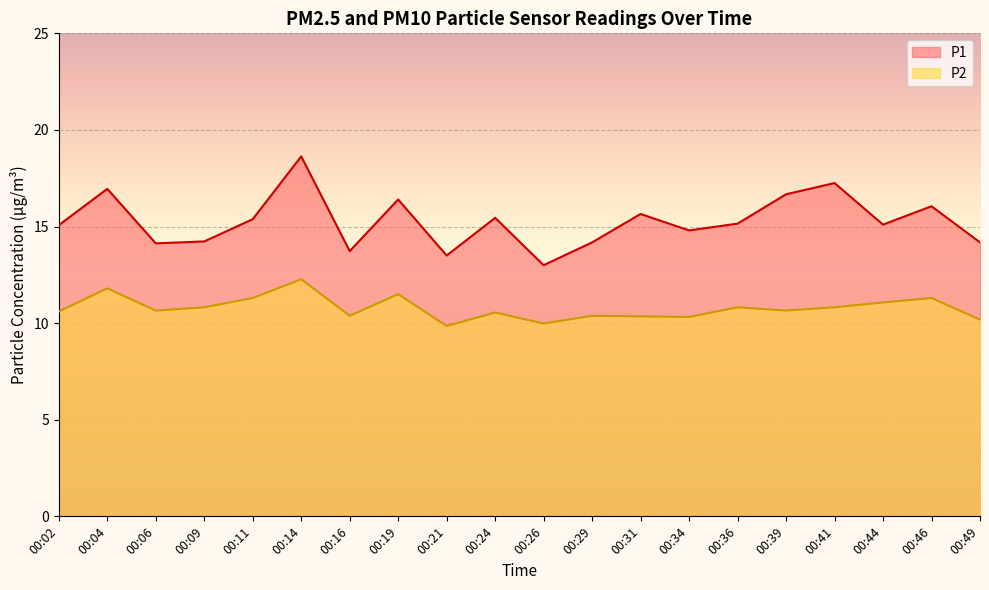

What is the maximum value for P2?

12.3